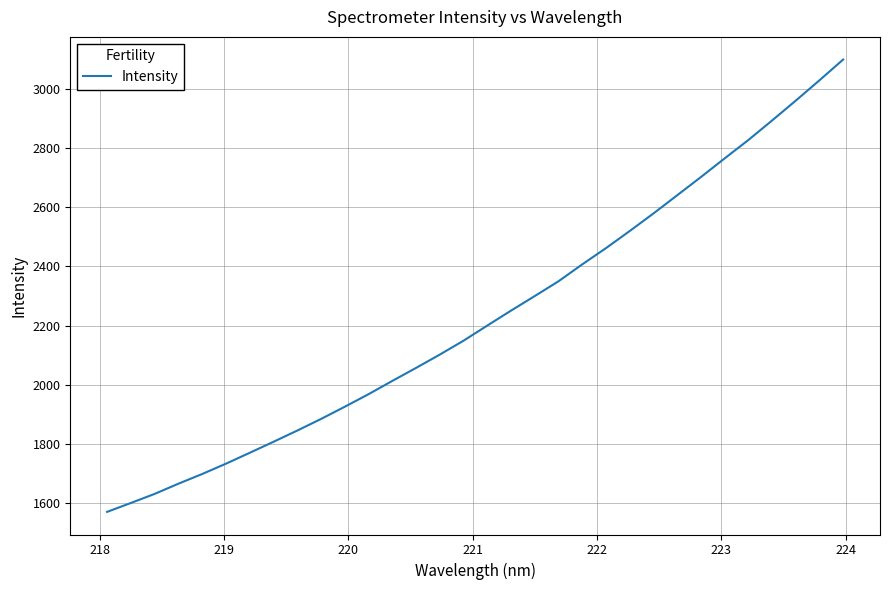

What is the difference between the maximum and minimum values?

1531.1